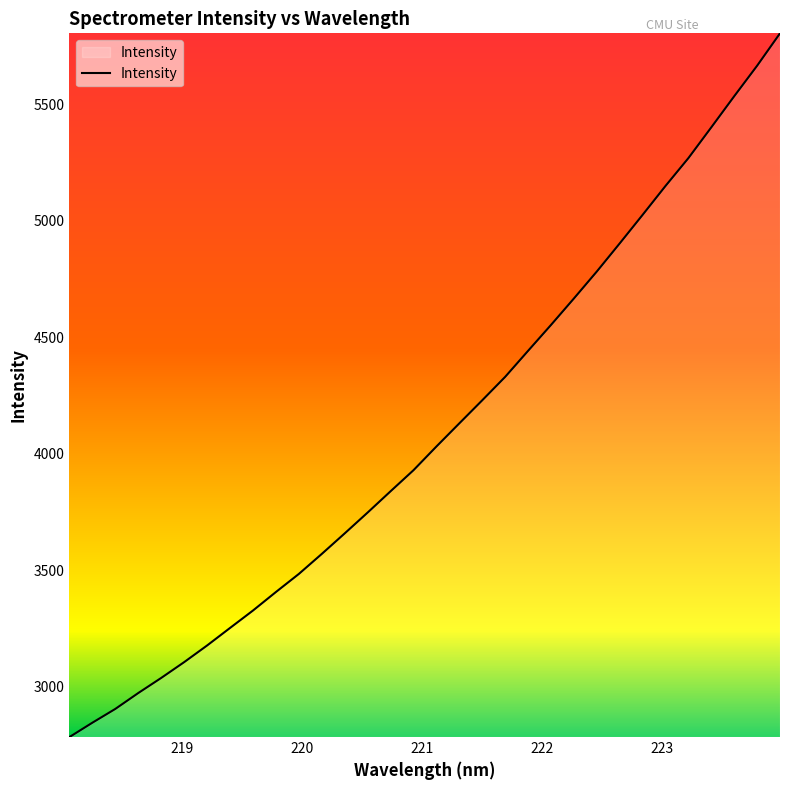

Reading left to right, extract all data points from this chart.

2784.2	2845.7	2904.9	2973.1	3037.9	3105.7	3177.2	3252.5	3327.3	3406.7	3484.3	3570.2	3658.3	3747.8	3839.1	3929.5	4031.2	4130.6	4229.7	4330.1	4441.9	4552.9	4666.6	4782.3	4903.0	5025.5	5149.7	5269.2	5401.3	5534.7	5665.6	5804.7